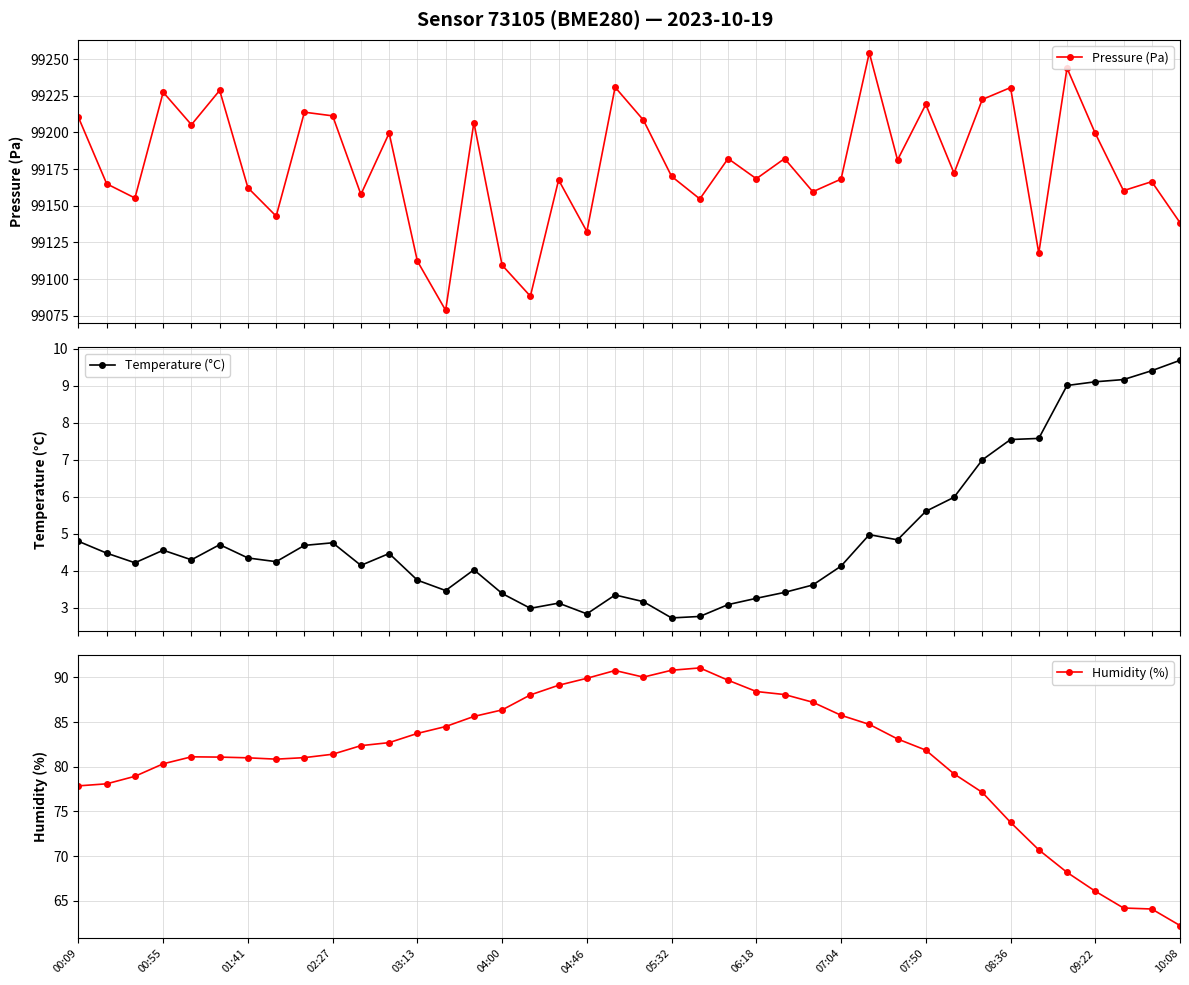

True or false: Pressure (Pa) has more than 2 points higher than both neighbors.

True